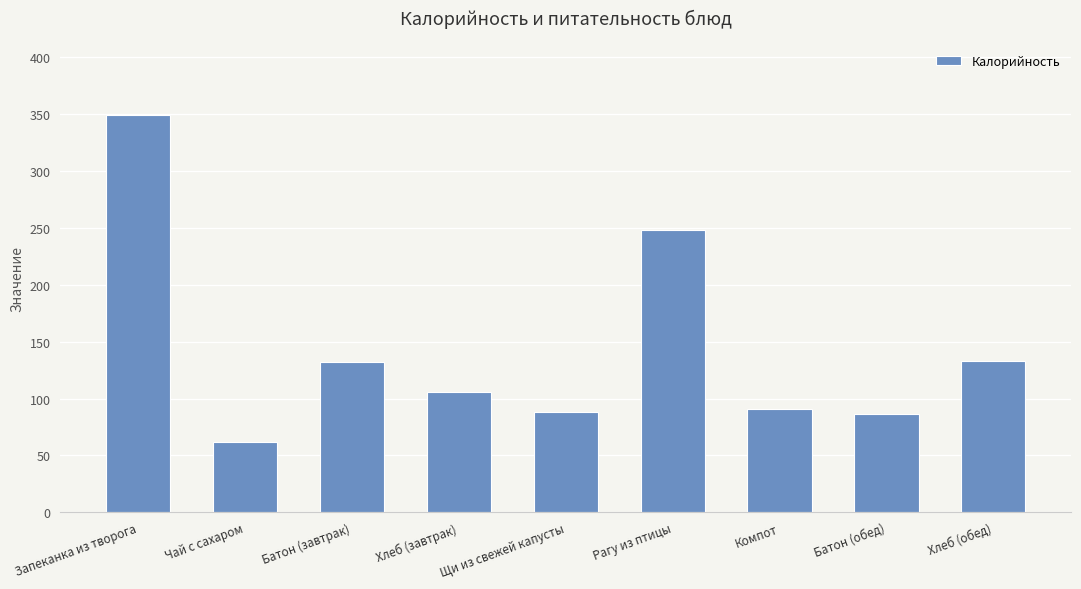

Where does the data first go above 106?

Запеканка из творога